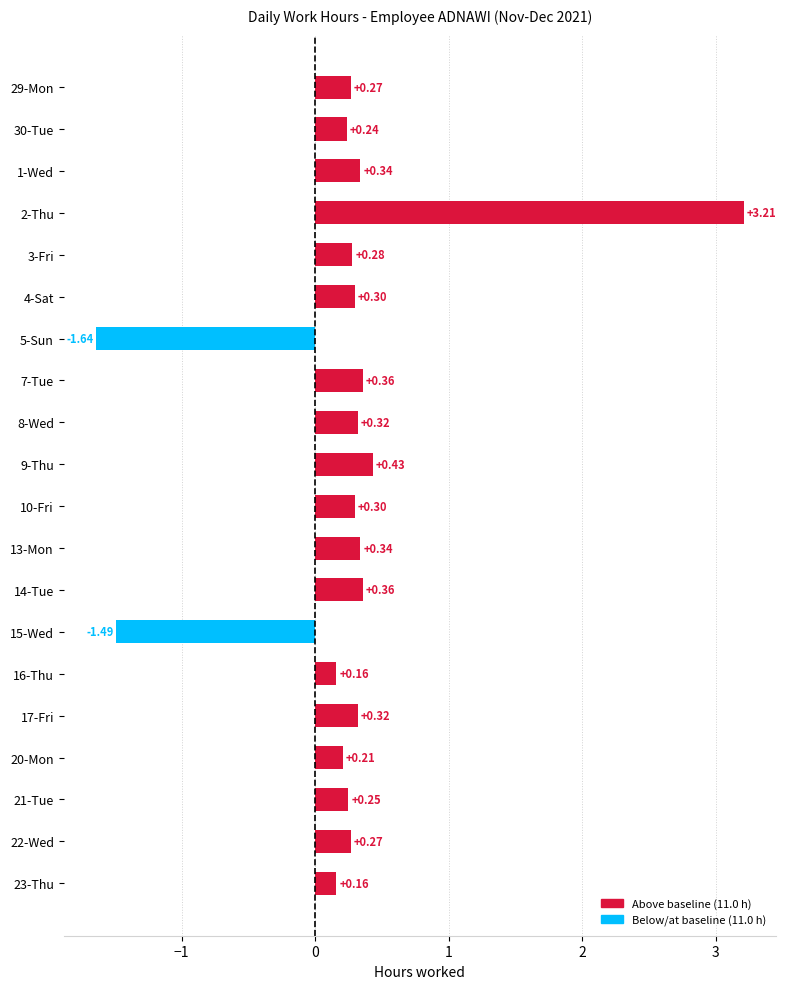

Which has a higher value, 8-Wed or 9-Thu?

9-Thu